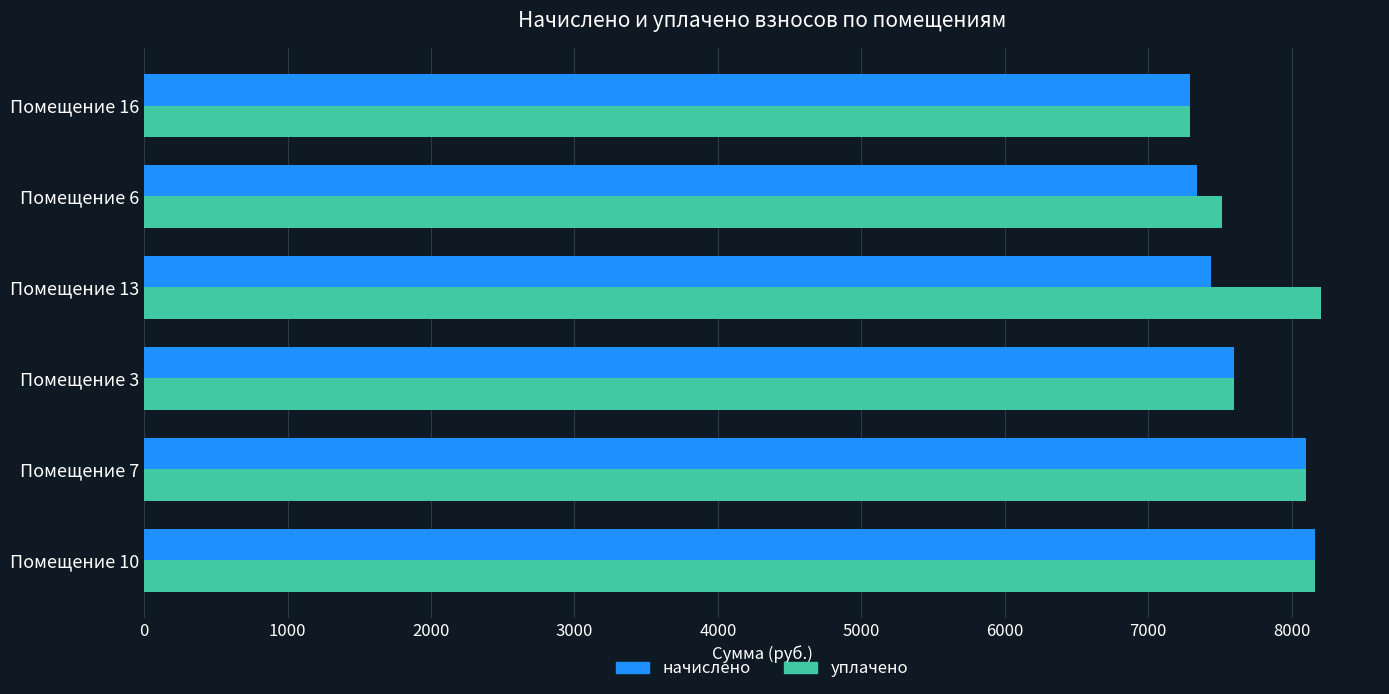

Between Помещение 7 and Помещение 6, which series saw the biggest shift?

начислено